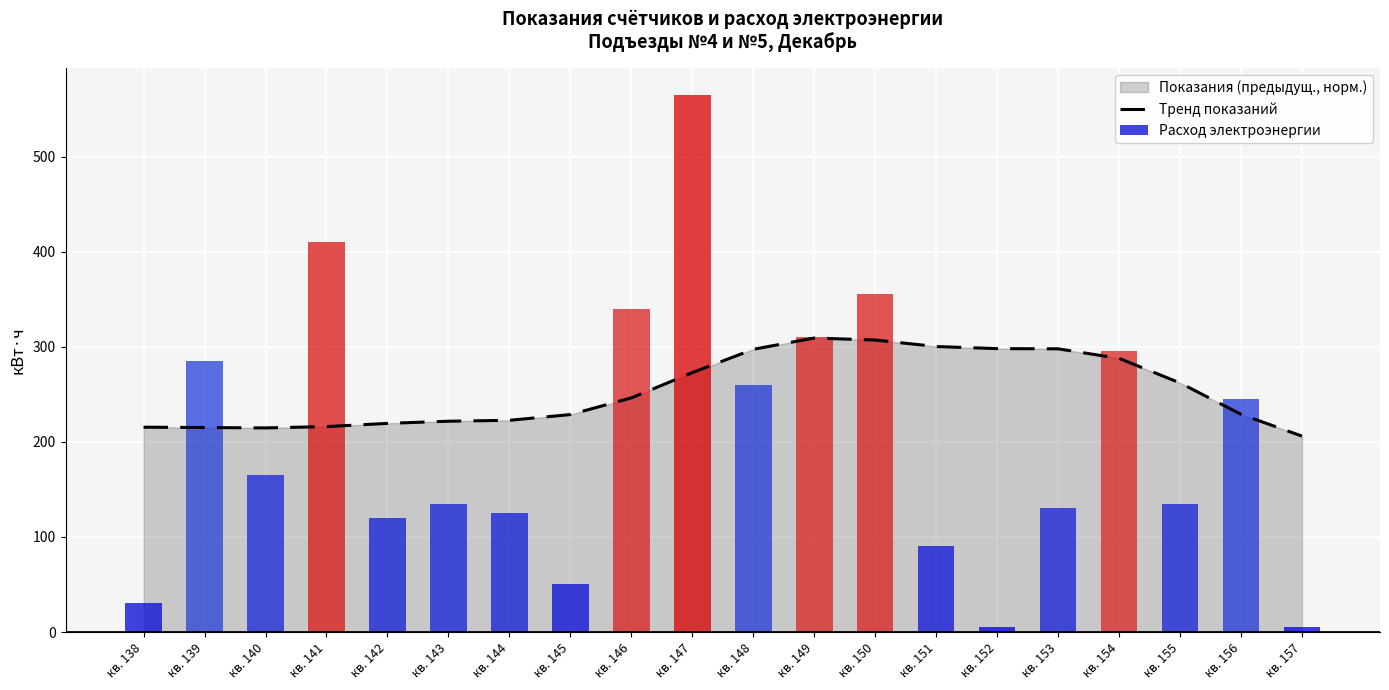

Between кв. 151 and кв. 145, which is larger?

кв. 151